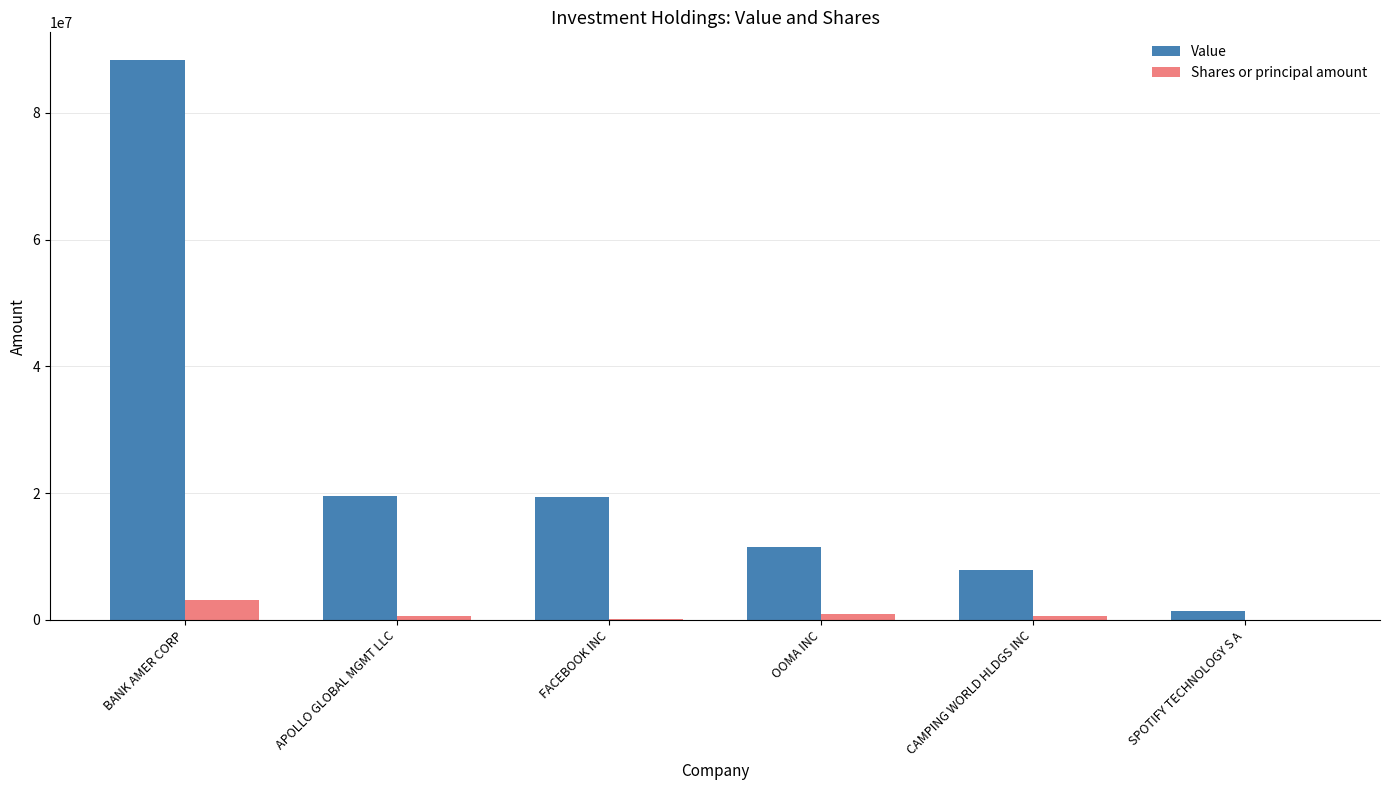

What is the total value across all series at BANK AMER CORP?

91488000